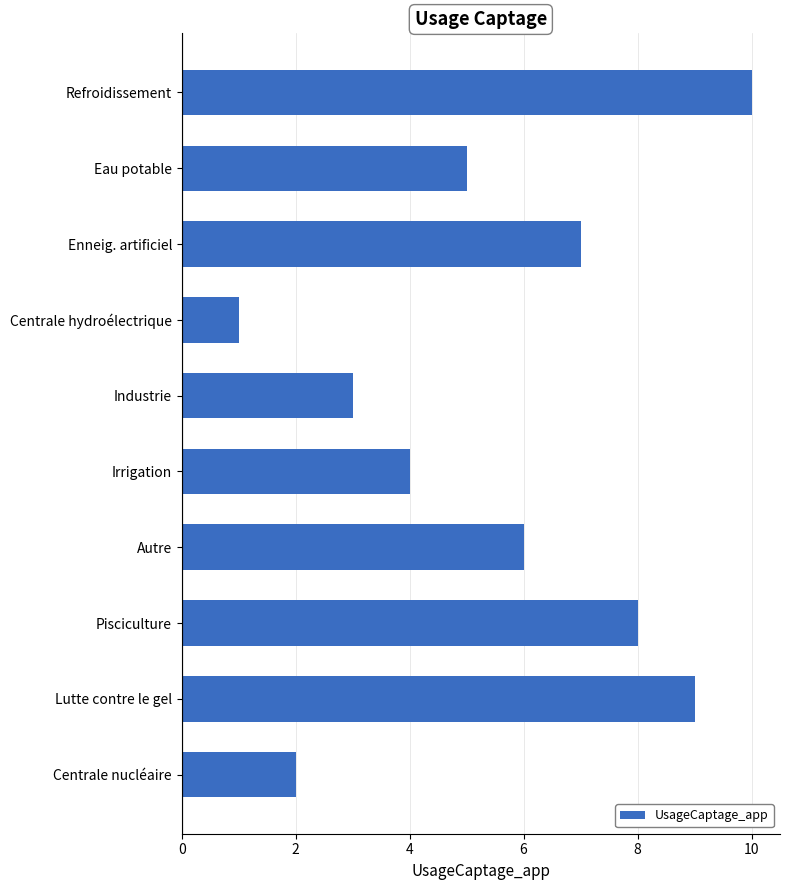

What is the average value?

6